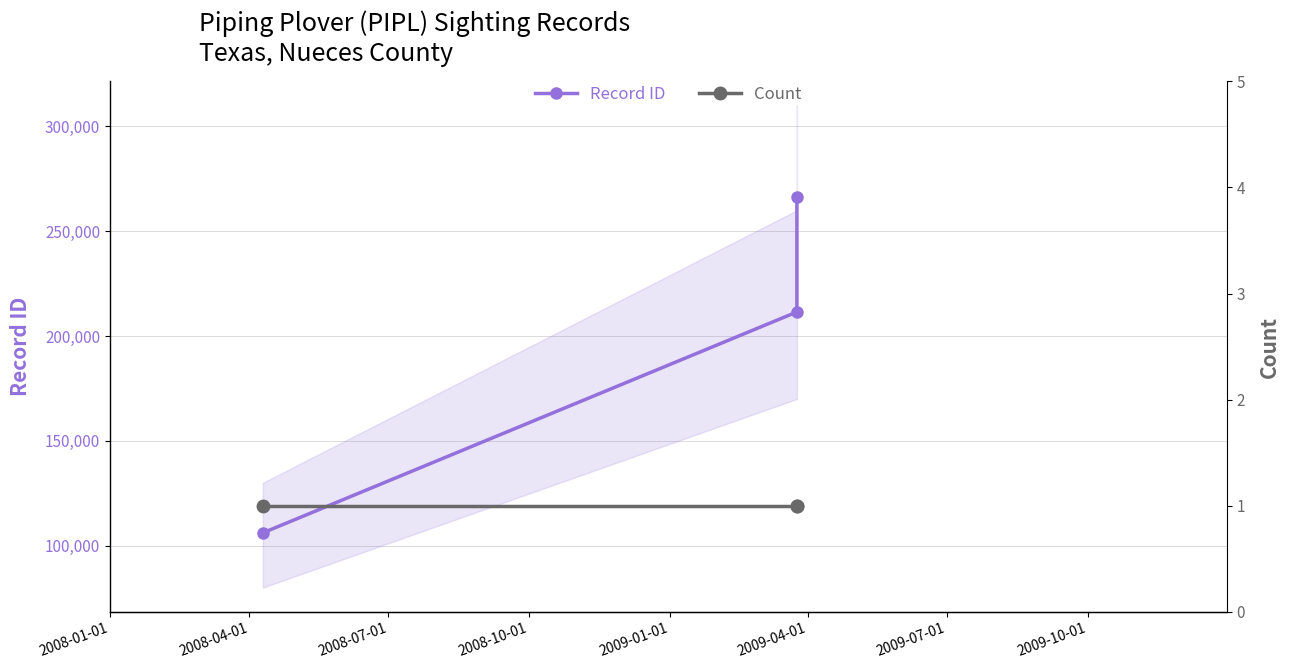

Between 2008-01-01 and 2008-07-01, which is larger?

2008-07-01